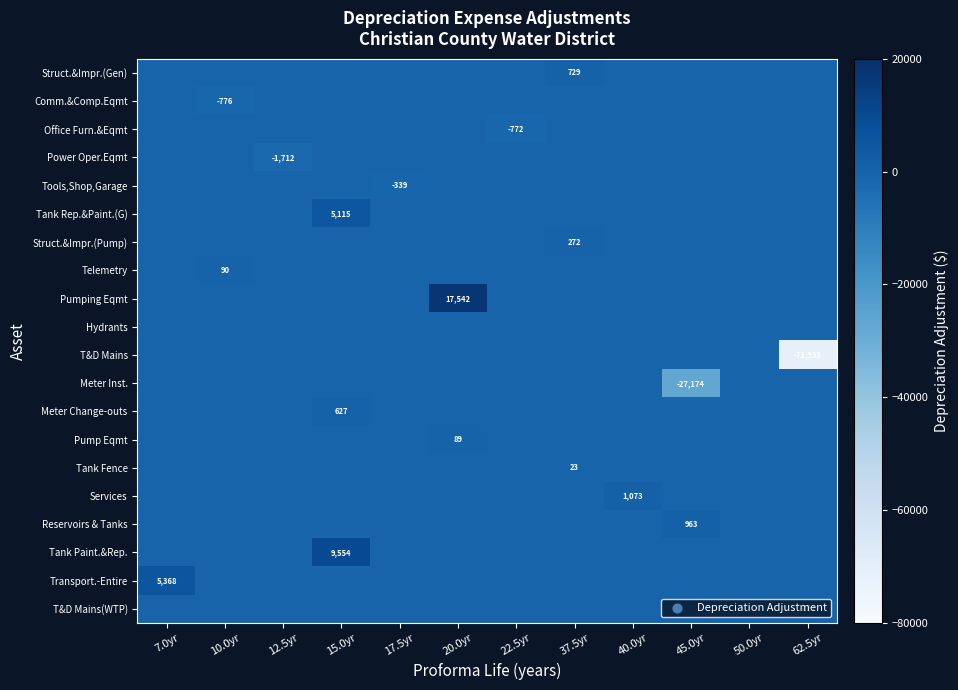

Rank the series by their maximum value, from highest to lowest.

Pumping Eqmt, Tank Paint.&Rep., Transport.-Entire, Tank Rep.&Paint.(G), Services, Reservoirs & Tanks, Struct.&Impr.(Gen), Meter Change-outs, Struct.&Impr.(Pump), Telemetry, Pump Eqmt, Tank Fence, Comm.&Comp.Eqmt, Office Furn.&Eqmt, Power Oper.Eqmt, Tools,Shop,Garage, Hydrants, T&D Mains, Meter Inst., T&D Mains(WTP)